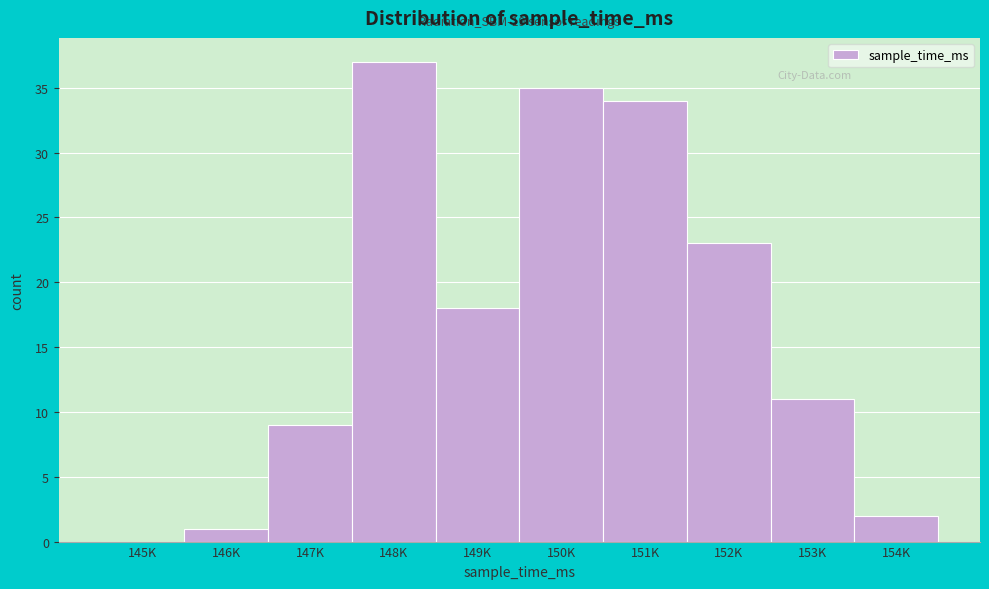

Reading left to right, what are all the values shown in this chart?

145K=0	146K=1	147K=9	148K=37	149K=18	150K=35	151K=34	152K=23	153K=11	154K=2